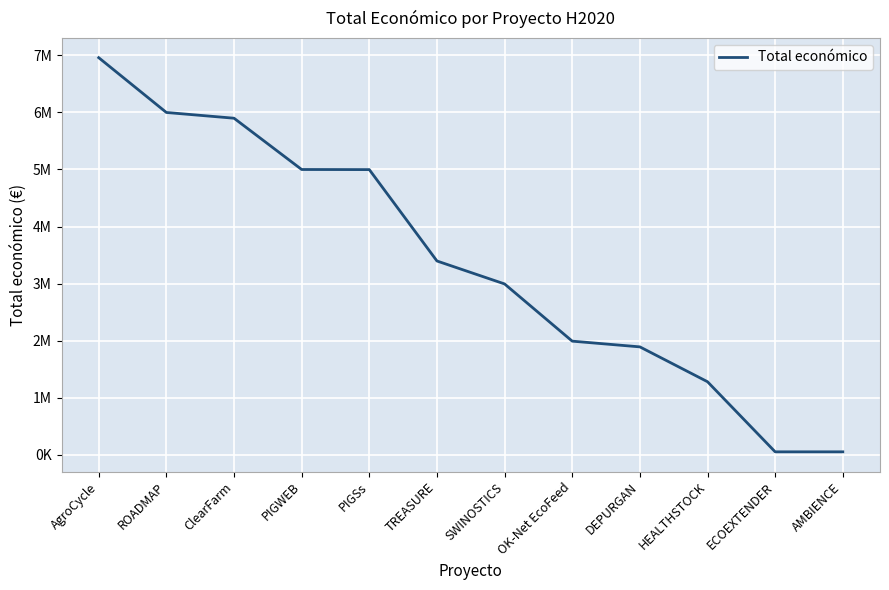

What is the difference between the maximum and minimum values?

6910293